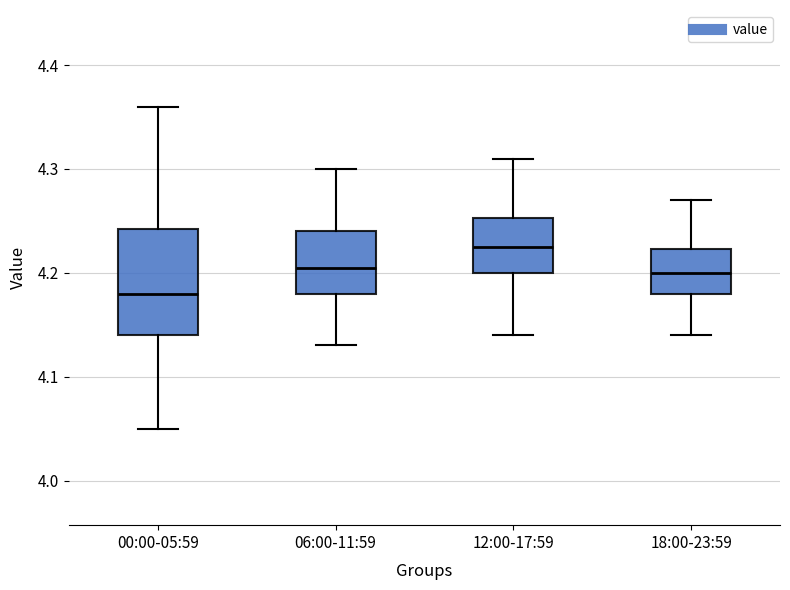

Where does the upper whisker of the box for 06:00-11:59 end on the y-axis? The values are not printed on the chart, so give them approximately, as read against the axis.

4.30